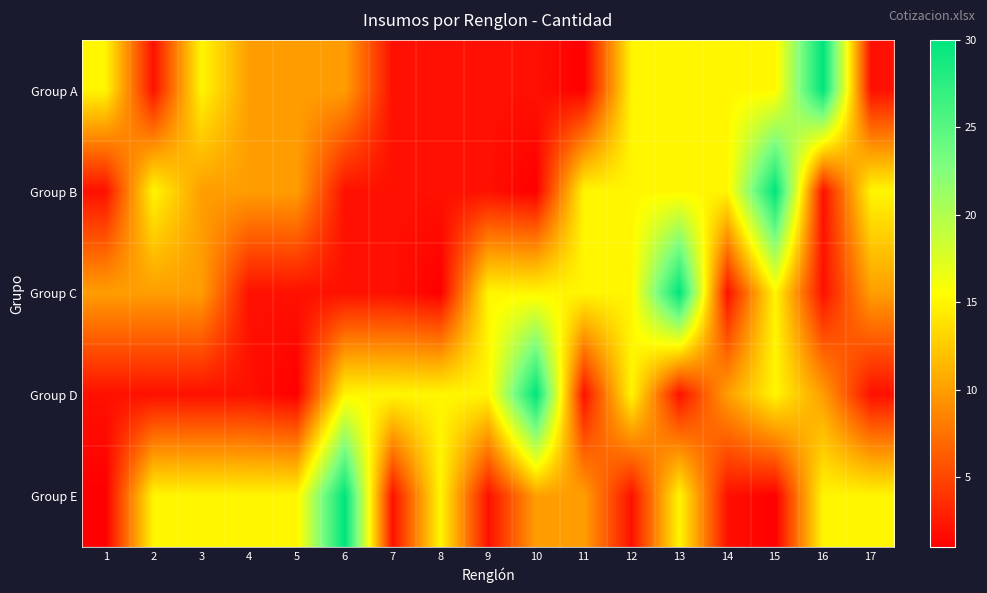

Reading left to right, what are all the values shown in this chart?

Group A: 1=15	2=2	3=15	4=10	5=10	6=10	7=2	8=2	9=2	10=2	11=1	12=15	13=15	14=15	15=15	16=30	17=2
Group B: 1=2	2=15	3=10	4=10	5=10	6=2	7=2	8=2	9=2	10=1	11=15	12=15	13=15	14=15	15=30	16=2	17=15
Group C: 1=10	2=10	3=10	4=2	5=2	6=2	7=2	8=1	9=15	10=15	11=15	12=15	13=30	14=2	15=15	16=2	17=10
Group D: 1=2	2=2	3=2	4=2	5=1	6=15	7=15	8=15	9=15	10=30	11=2	12=15	13=2	14=10	15=15	16=10	17=2
Group E: 1=1	2=15	3=15	4=15	5=15	6=30	7=2	8=15	9=2	10=10	11=10	12=2	13=15	14=2	15=1	16=15	17=15